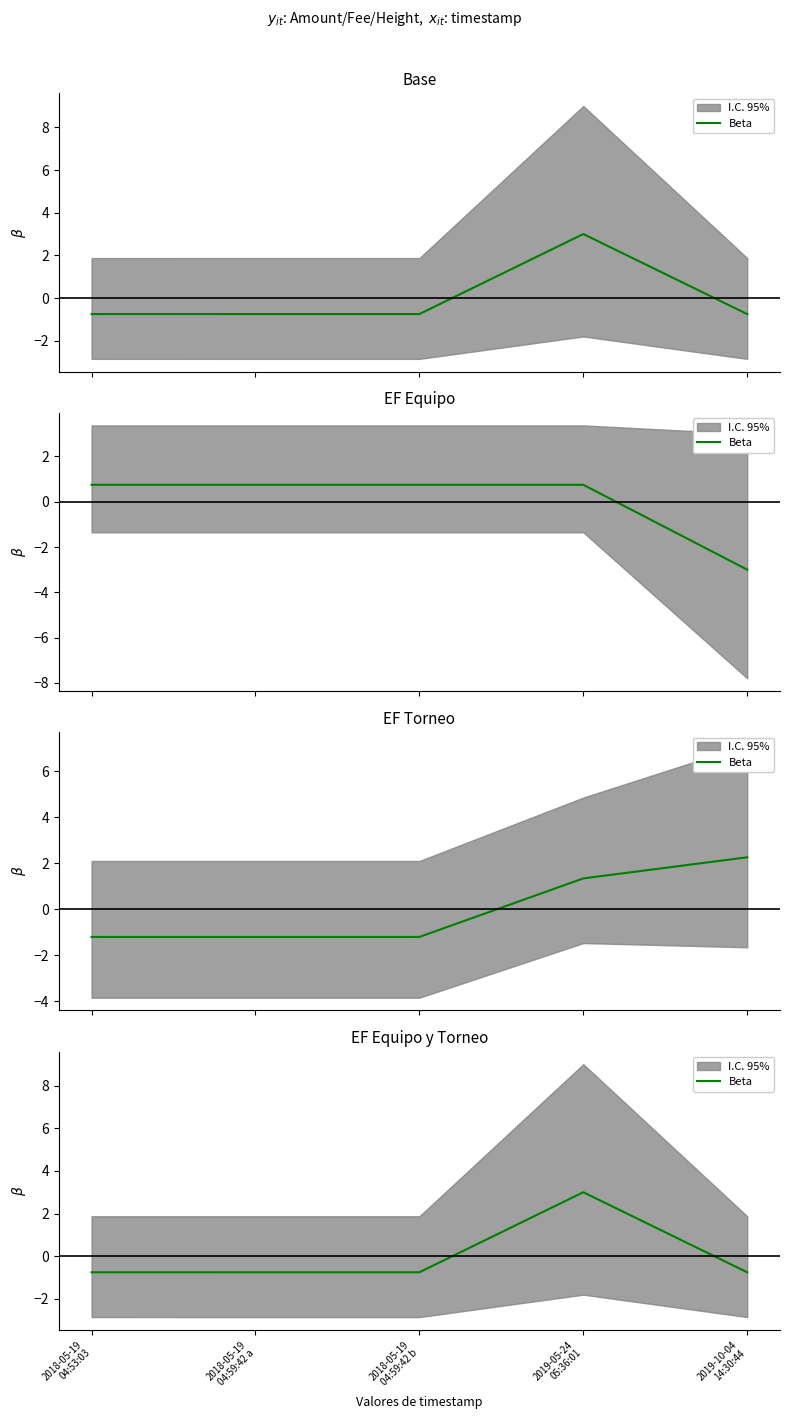

What is the label of the 5th point from the right?

2018-05-19
04:53:03